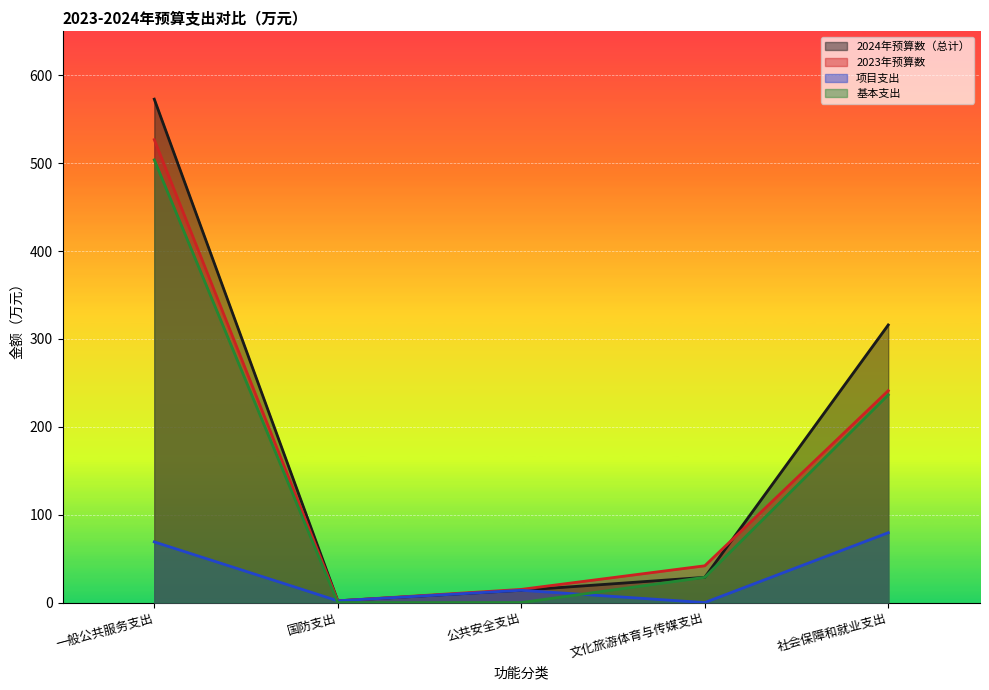

Is the value of 2024年预算数（总计） at 公共安全支出 greater than the value of 项目支出 at 社会保障和就业支出?

No